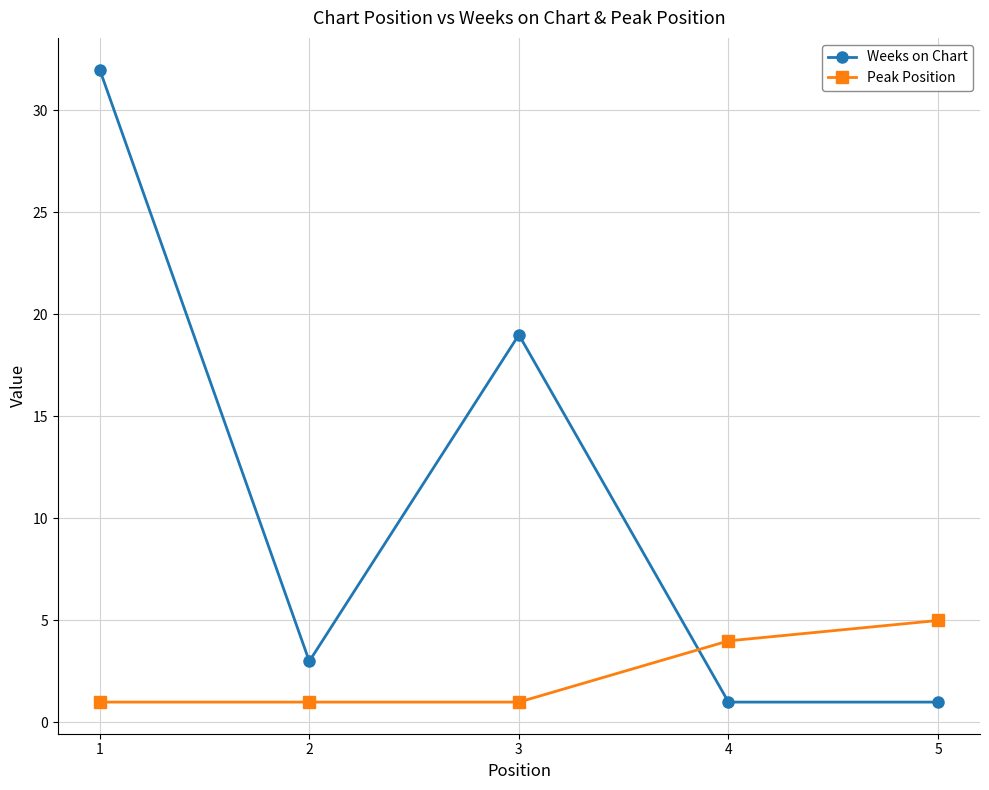

Reading left to right, extract all data points from this chart.

Weeks on Chart: 32	3	19	1	1
Peak Position: 1	1	1	4	5